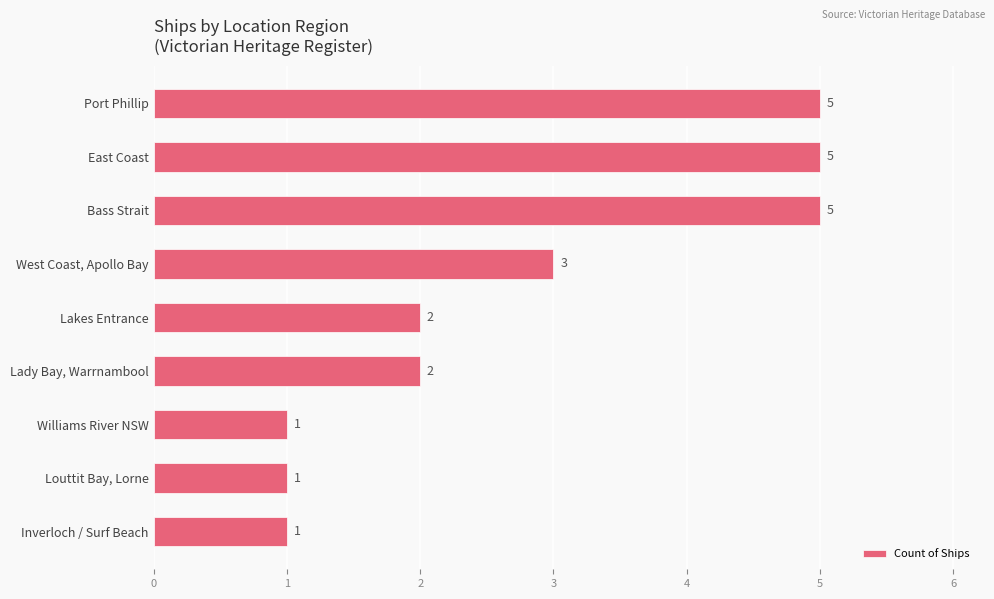

Count the values in the range 1 to 5.

9